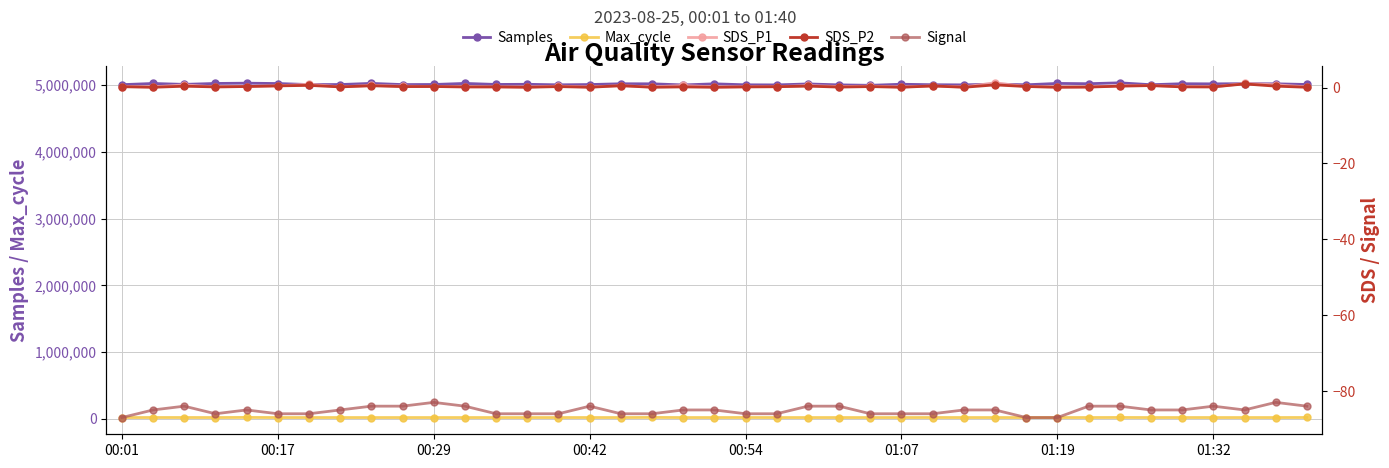

Is the value of SDS_P2 at 16 greater than the value of Samples at 16?

No